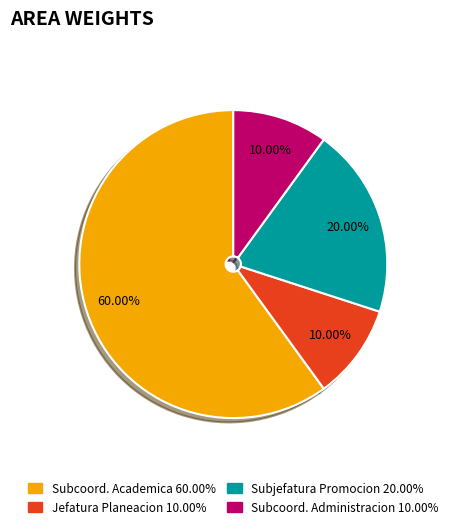

Is there a majority slice in this chart?

Yes